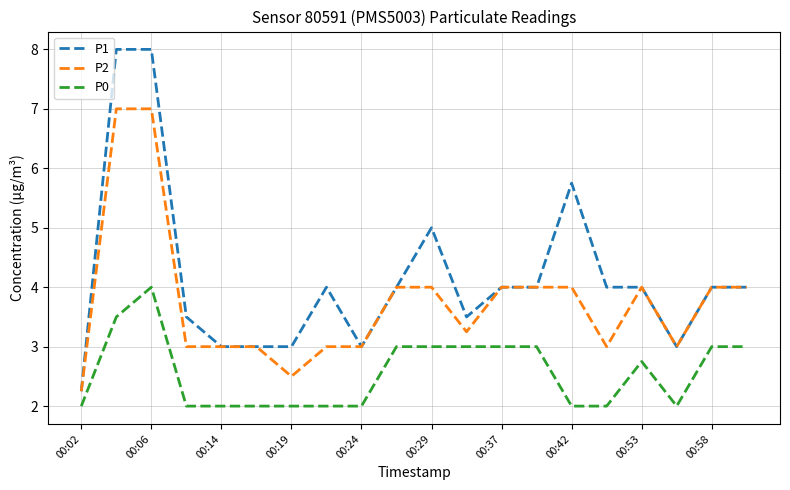

True or false: P0 and P1 intersect in this chart.

False